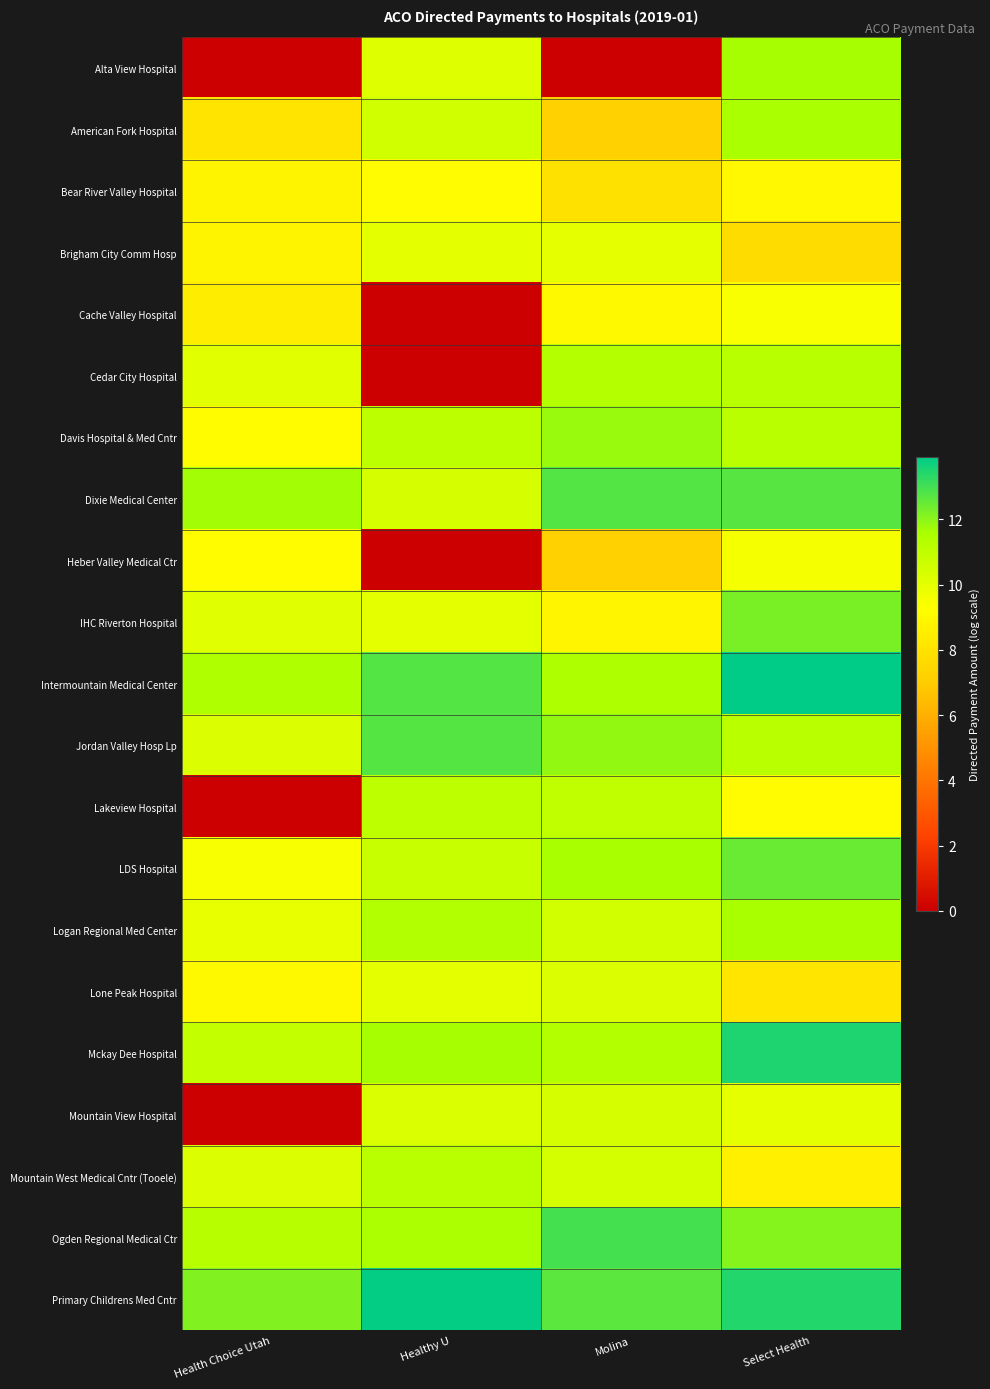

Which category has the highest value across all series?

Select Health